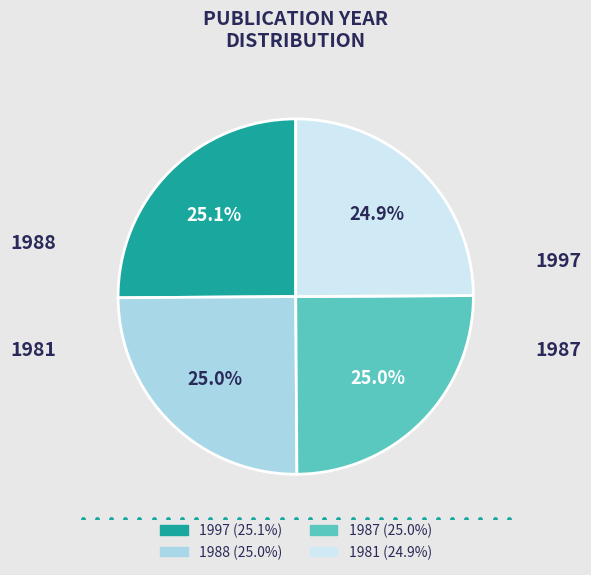

To the nearest percent, what is the combined percentage of 1988 and 1981?

50%